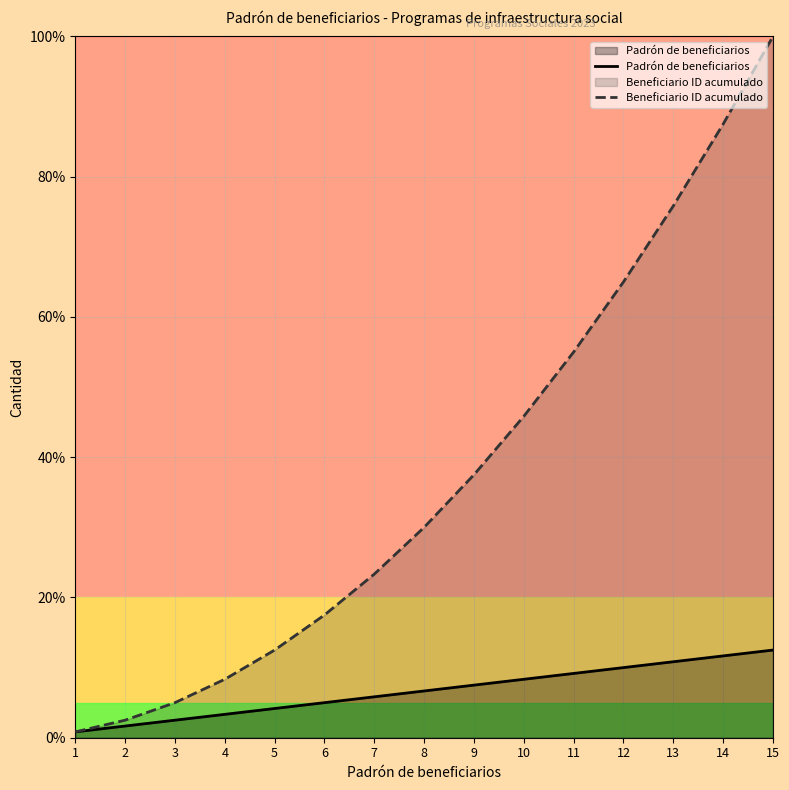

The value of Padrón de beneficiarios at 8 is 6.7. True or false?

True